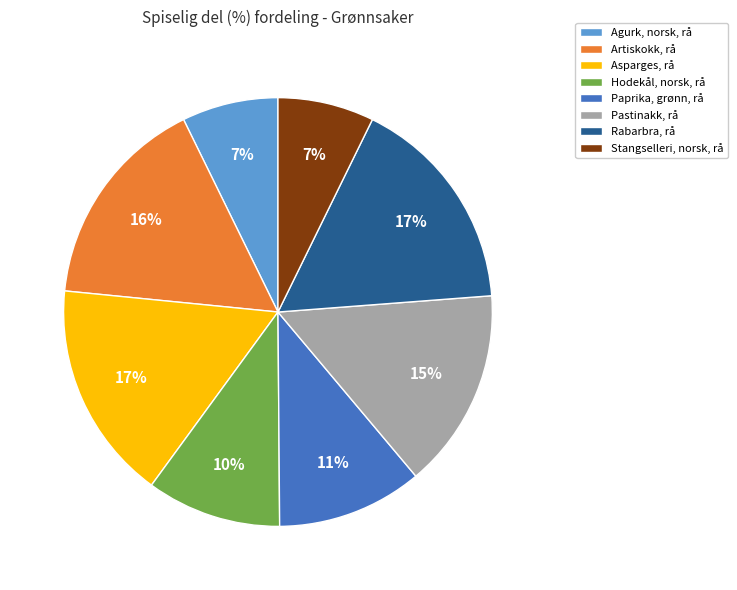

Is the sum of Stangselleri, norsk, rå and Rabarbra, rå greater than half?

No